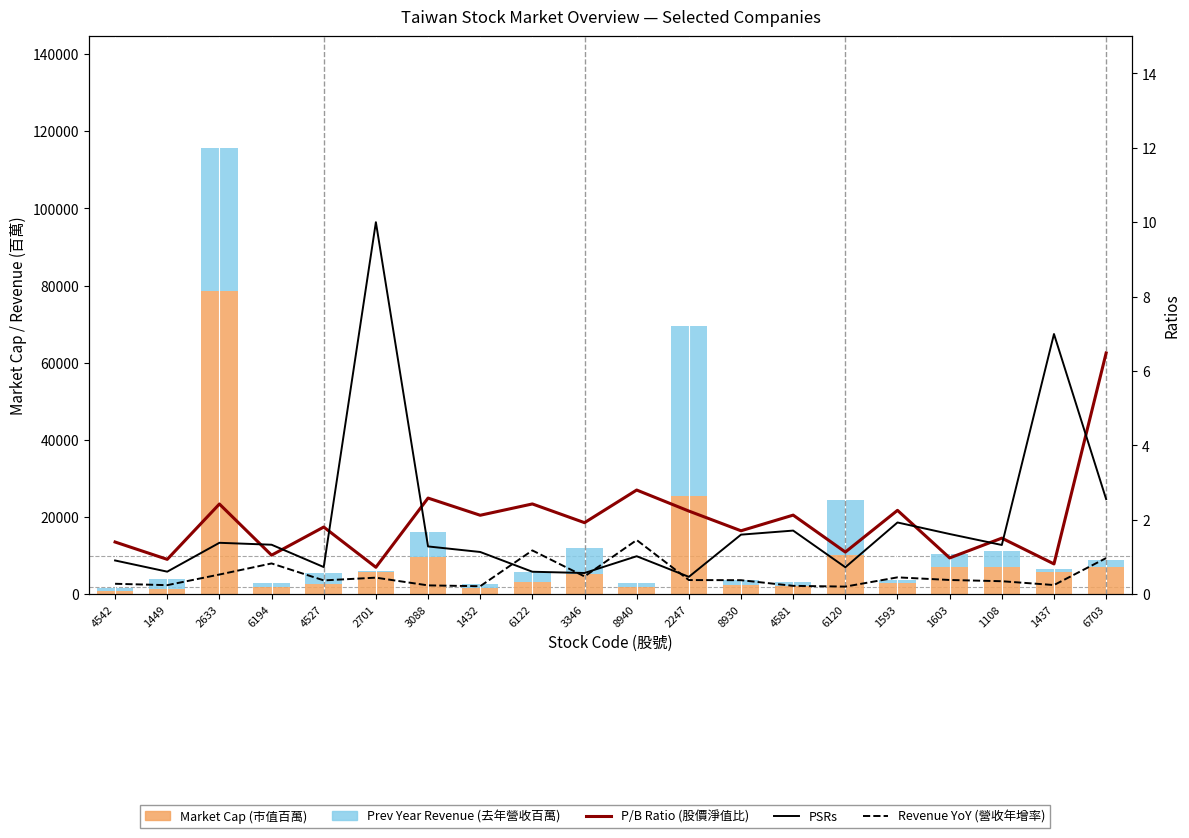

Reading left to right, what are all the values shown in this chart?

Market Cap (市值百萬): 901.0	1474.0	78586.0	1800.0	2555.0	5805.0	9621.0	1611.0	3238.0	5358.0	1819.0	25544.0	2332.0	2142.0	10050.0	2868.0	7054.0	7103.0	5837.0	7189.0
Prev Year Revenue (去年營收百萬): 774.0	2484.0	37133.0	1218.0	3033.0	227.0	6619.0	1107.0	2458.0	6613.0	978.0	44064.0	1311.0	1023.0	14466.0	875.0	3467.0	4149.0	802.0	1708.0
P/B Ratio (股價淨值比): 1.4	0.9	2.4	1.1	1.8	0.7	2.6	2.1	2.4	1.9	2.8	2.2	1.7	2.1	1.1	2.3	1.0	1.5	0.8	6.5
PSRs: 0.9	0.6	1.4	1.3	0.7	10.0	1.3	1.1	0.6	0.6	1.0	0.5	1.6	1.7	0.7	1.9	1.6	1.3	7.0	2.6
Revenue YoY (營收年增率): 0.3	0.2	0.5	0.8	0.4	0.4	0.2	0.2	1.2	0.5	1.5	0.4	0.4	0.2	0.2	0.5	0.4	0.4	0.2	1.0